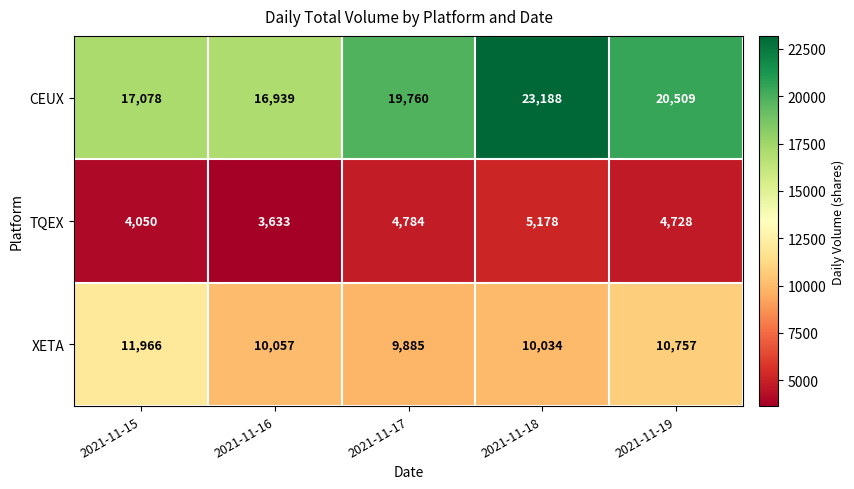

Which series has the largest total across all categories?

CEUX